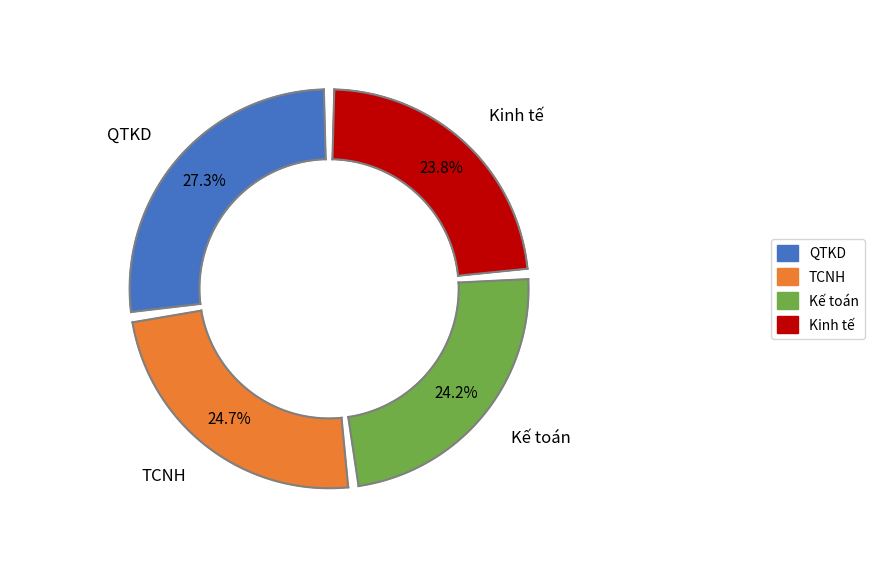

To the nearest percent, what is the difference between the Kế toán and QTKD slice percentages?

3%